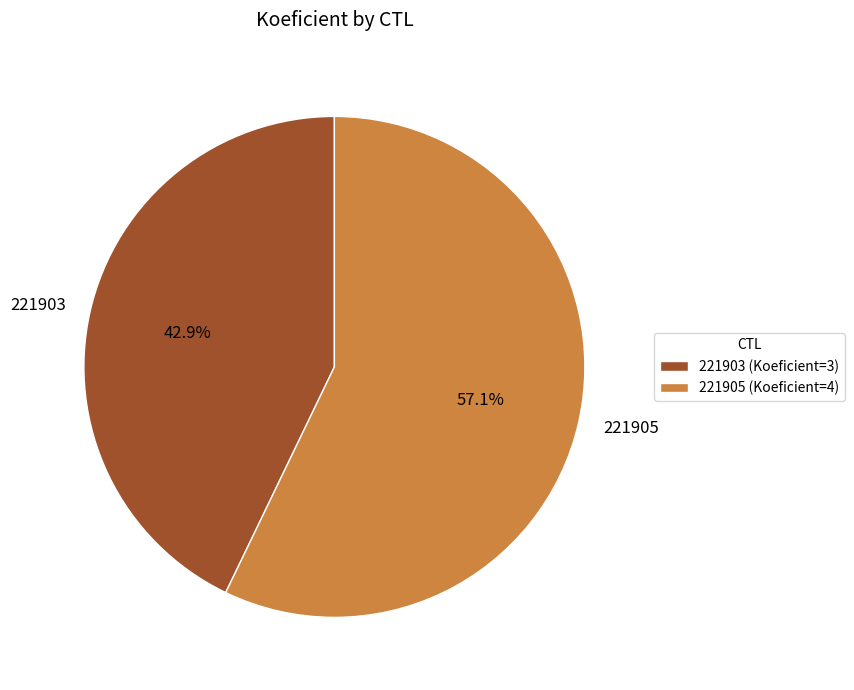

Is 221903 the majority of the pie?

No